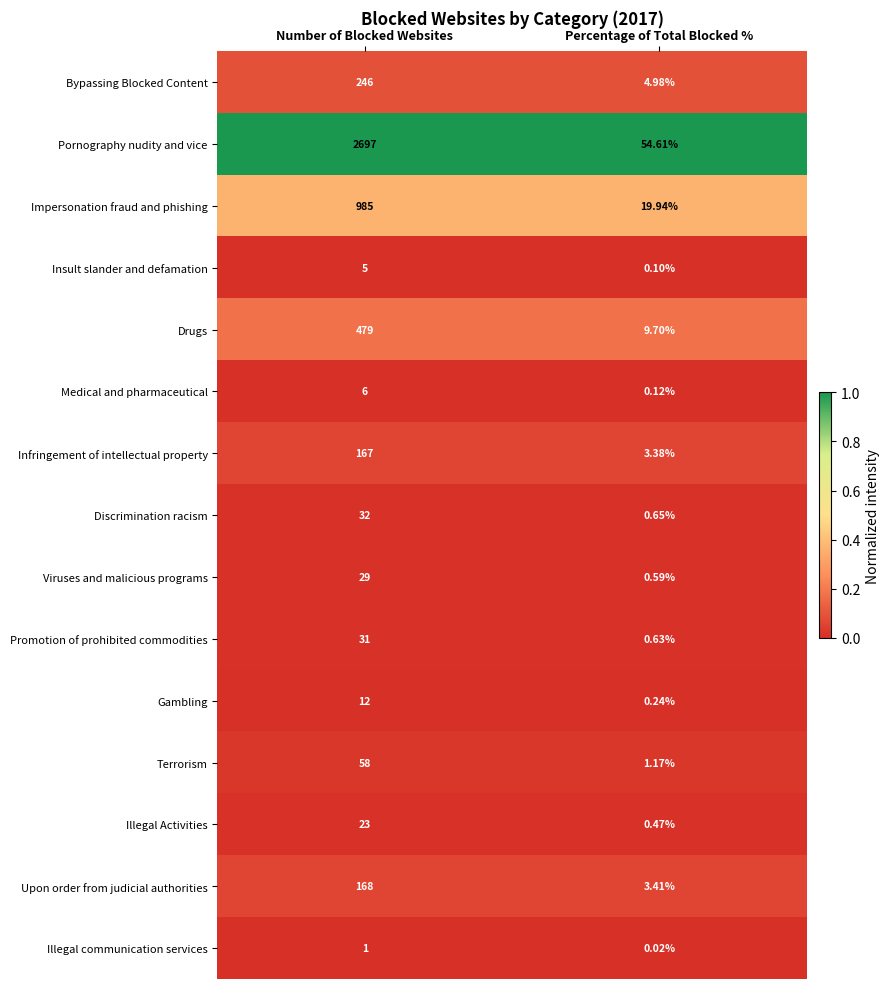

At Percentage of Total Blocked %, list the series in order from largest to smallest.

Pornography nudity and vice, Impersonation fraud and phishing, Drugs, Bypassing Blocked Content, Upon order from judicial authorities, Infringement of intellectual property, Terrorism, Discrimination racism, Promotion of prohibited commodities, Viruses and malicious programs, Illegal Activities, Gambling, Medical and pharmaceutical, Insult slander and defamation, Illegal communication services